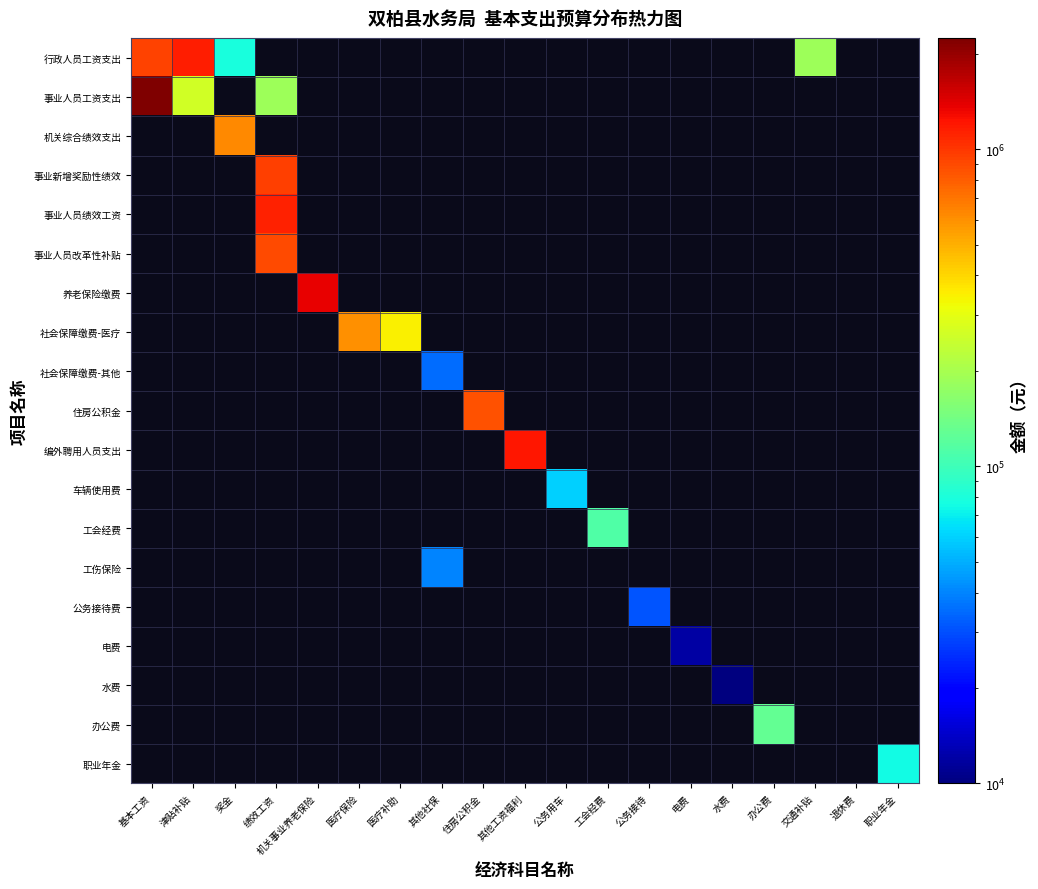

Which label corresponds to the smallest value in the chart?

水费